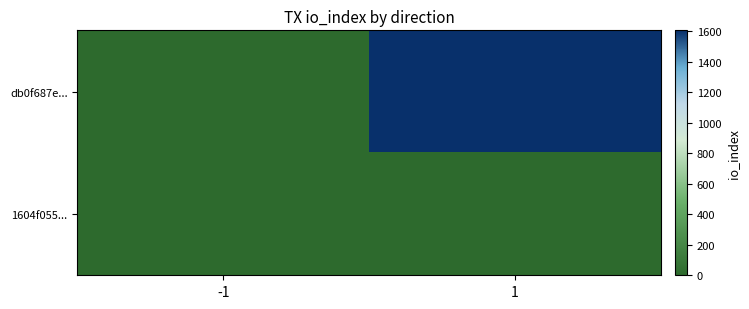

At which category is the sum across all series the highest?

1